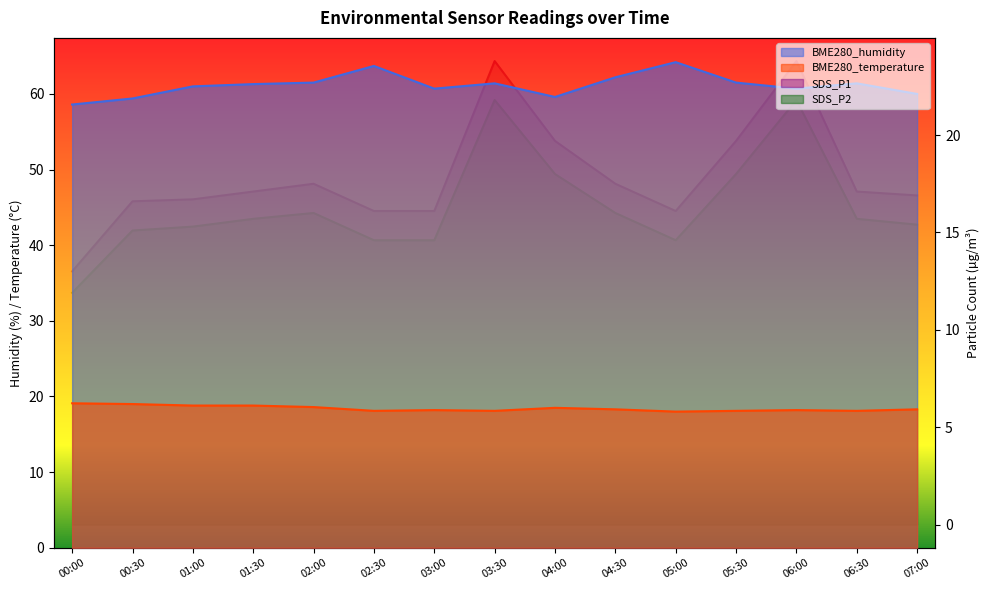

What is the sum of the SDS_P2 values at 05:30 and 03:30?

39.8